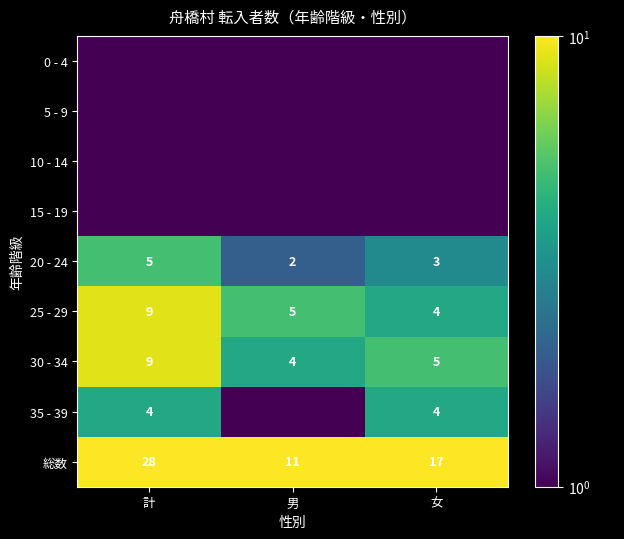

List the labels in order of 総数 value, smallest first.

男, 女, 計